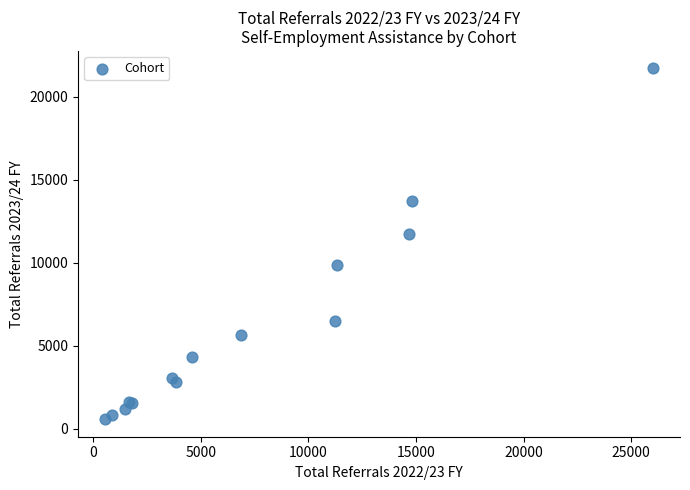

What Y value in the scatter plot is closest to 11145?

11720